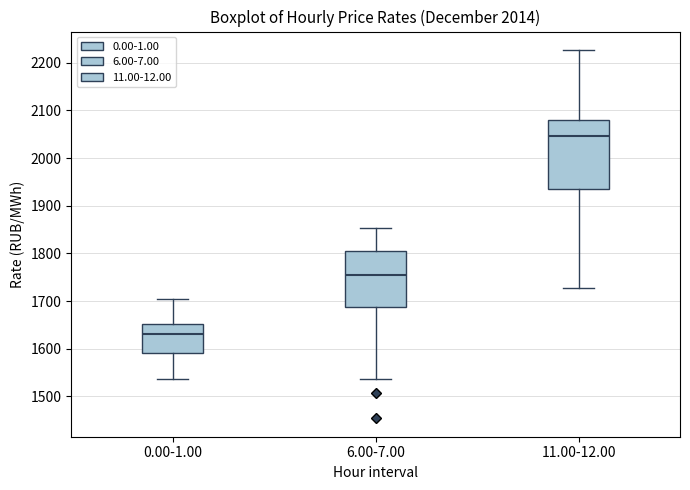

Where does the upper whisker of the box for 11.00-12.00 end on the y-axis? The values are not printed on the chart, so give them approximately, as read against the axis.

2230